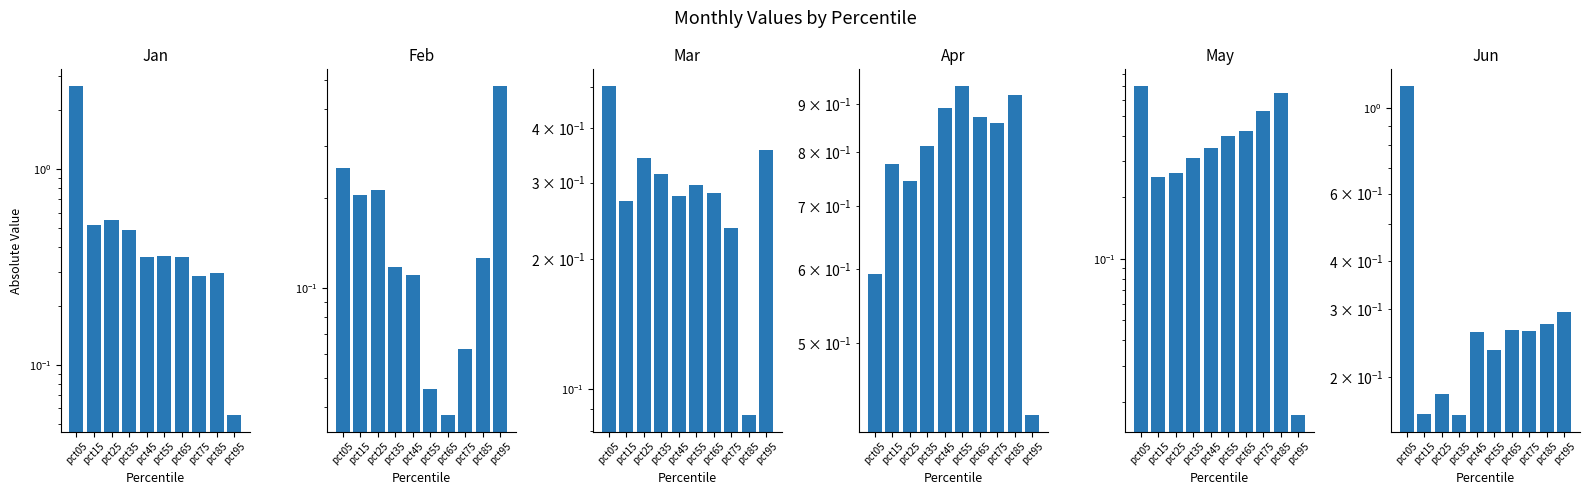

How many categories are shown in the chart?

10